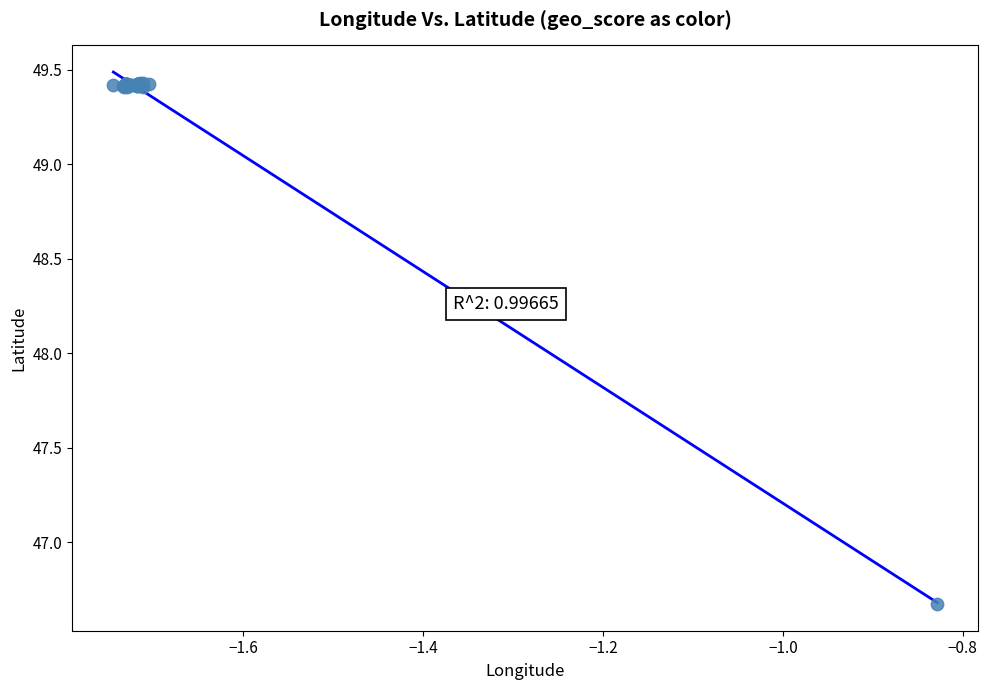

What Y value in the scatter plot is closest to 48?

46.7